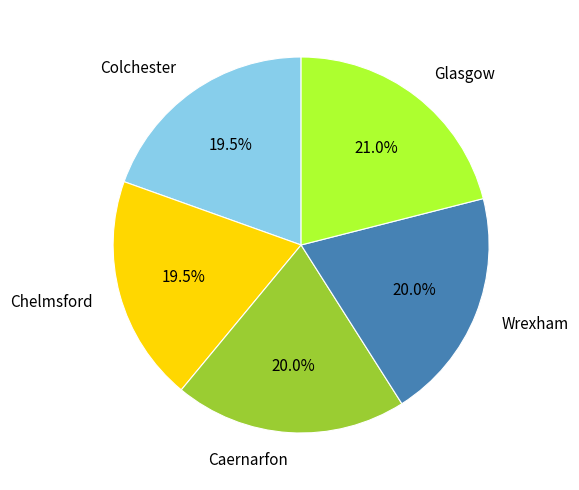

Is there a majority slice in this chart?

No